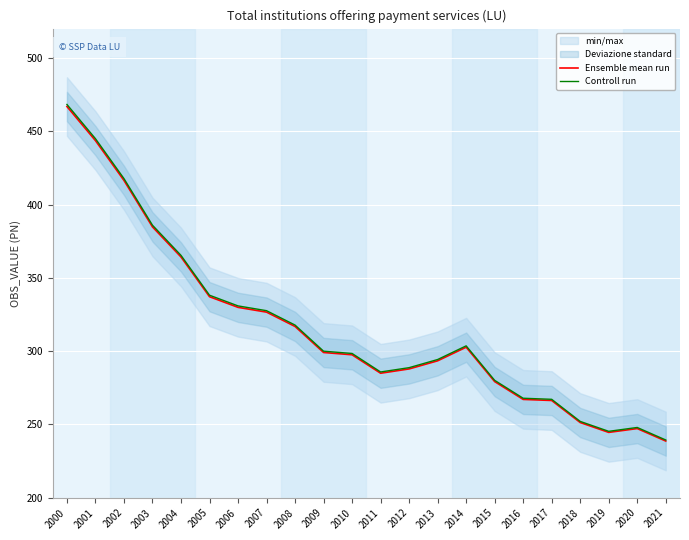

What is the maximum value for Controll run?

468.2